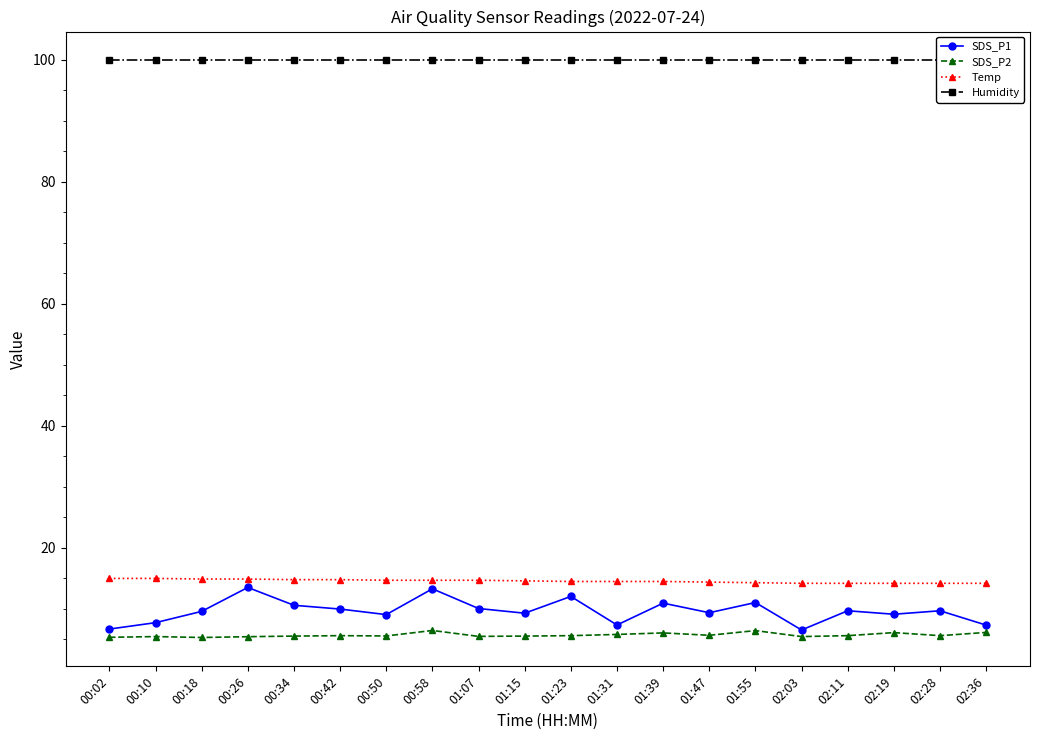

True or false: Humidity has more than 2 points higher than both neighbors.

False